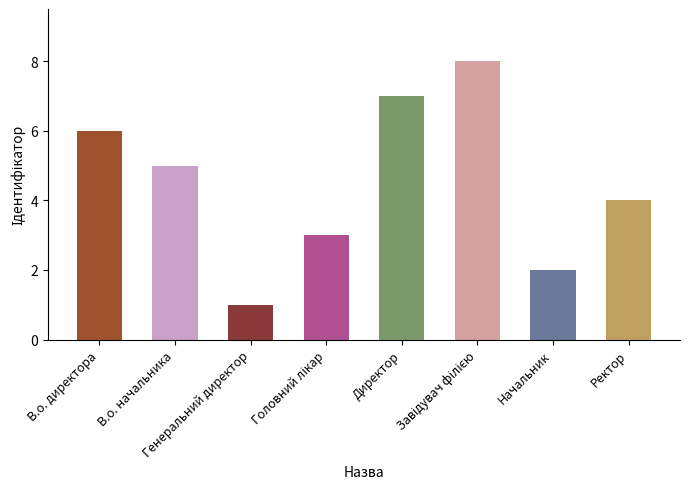

What is the value of the 8th bar from the left?

4